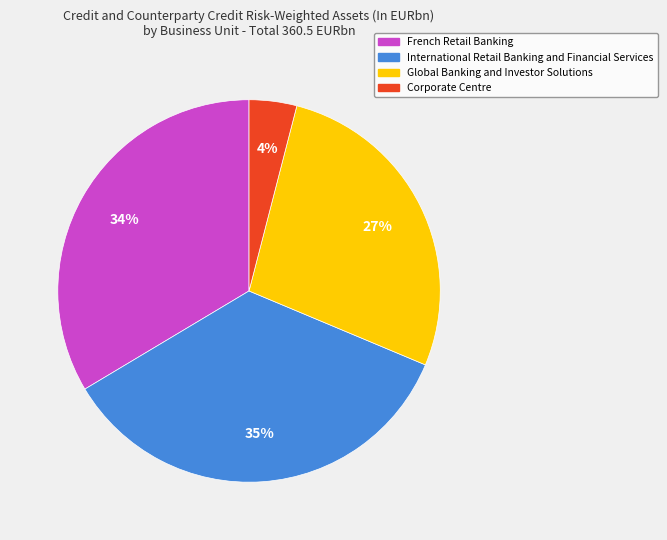

Count the number of slices in the pie.

4